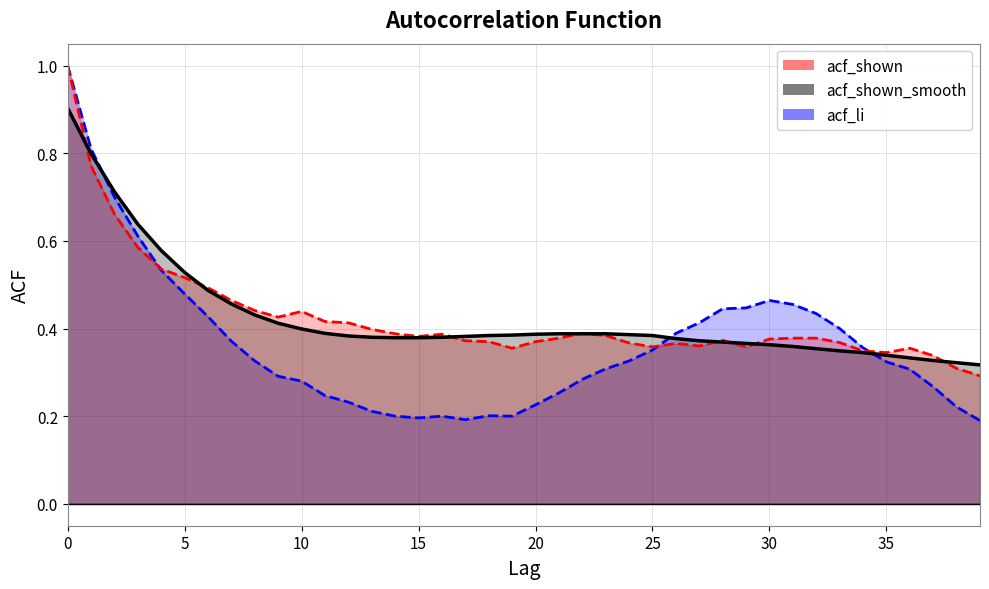

List the series in order of their peak value, lowest first.

acf_shown_smooth, acf_li, acf_shown